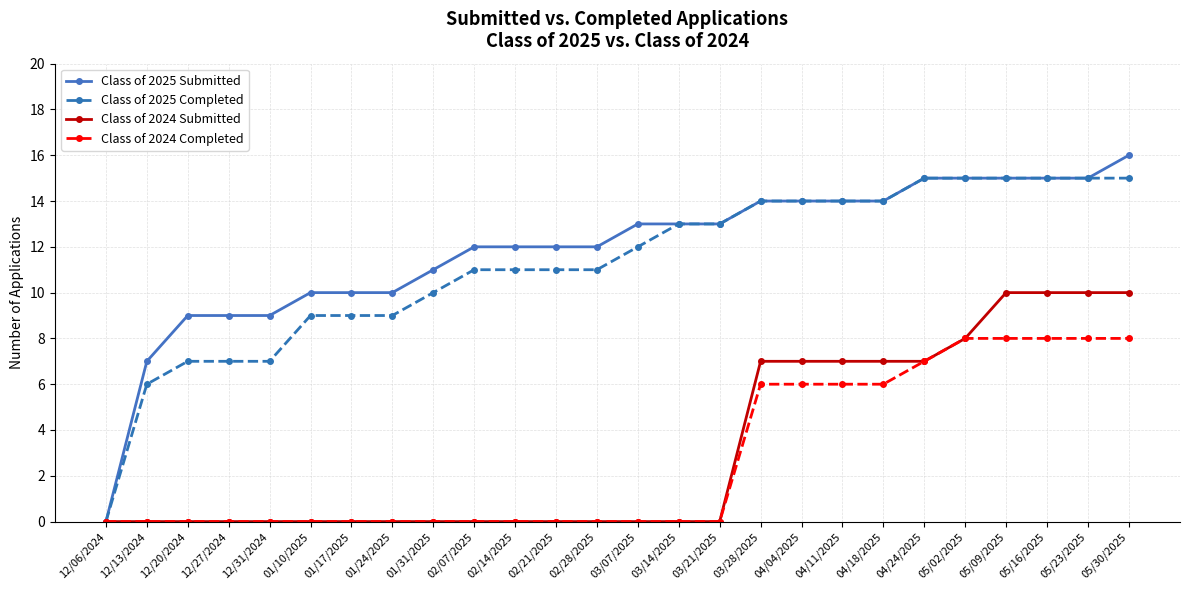

Which label corresponds to the largest value in the chart?

05/30/2025